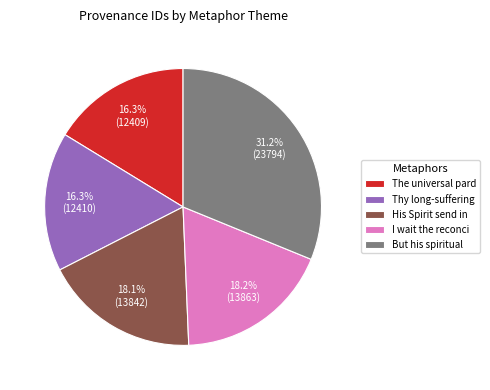

Combined, what portion of the pie is But his spiritual and His Spirit send in?

49.3%